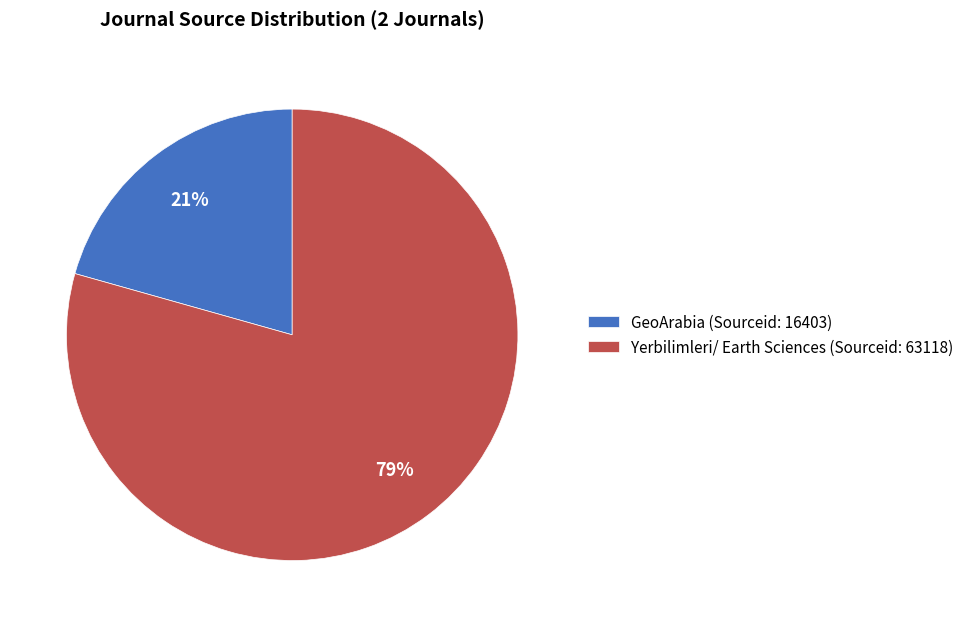

To the nearest percent, what is the average slice percentage?

50%